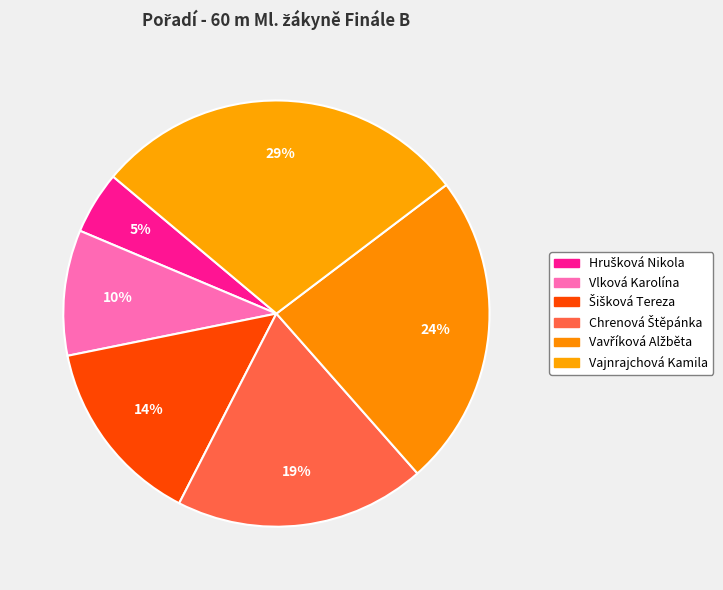

Is there a majority slice in this chart?

No